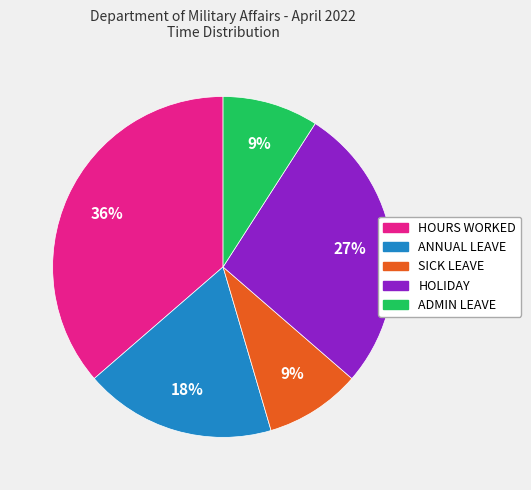

Is there any slice that represents more than half of the pie?

No